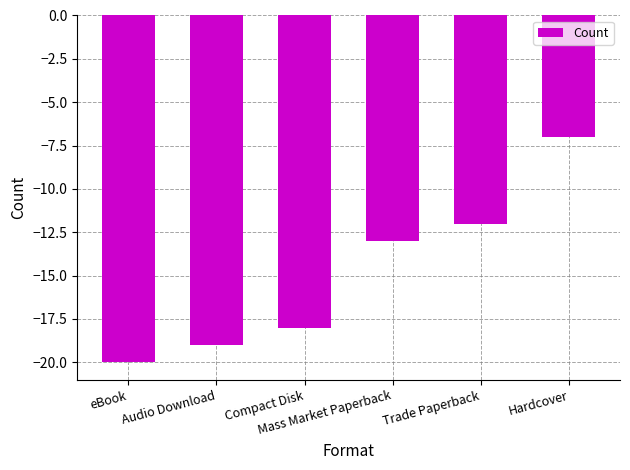

What is the minimum value shown in the chart?

-20